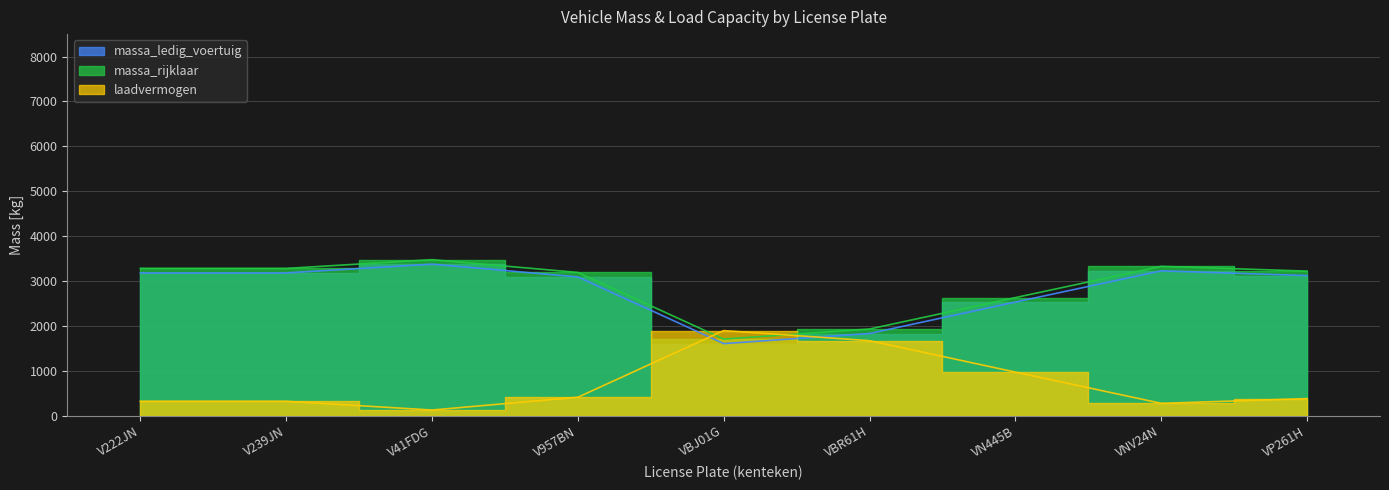

List the labels in order of laadvermogen value, largest first.

VBJ01G, VBR61H, VN445B, V957BN, VP261H, V222JN, V239JN, VNV24N, V41FDG